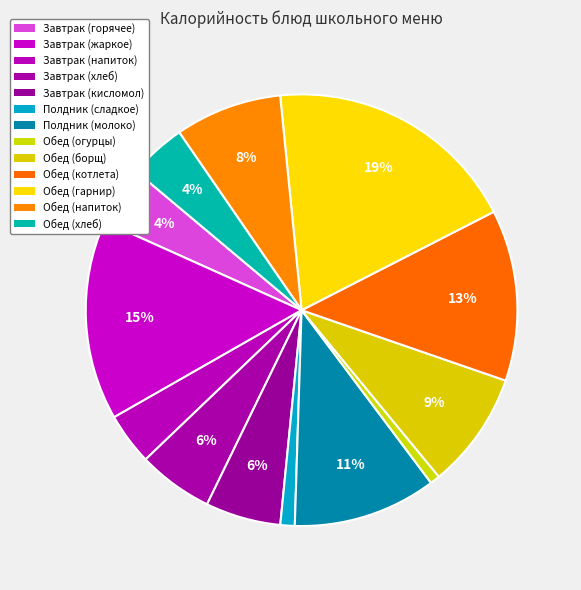

To the nearest percent, what is the difference between the largest and smallest slice percentages?

18%